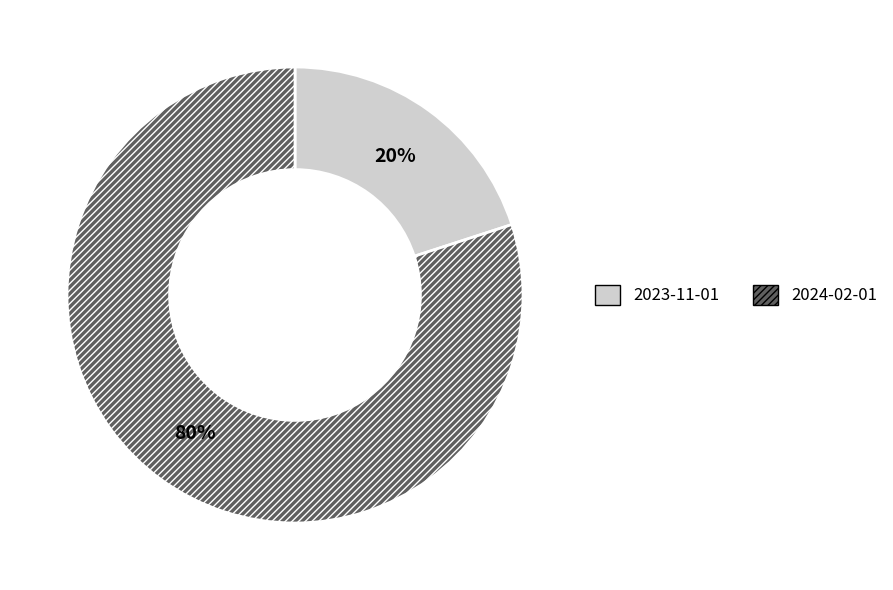

To the nearest percent, what is the average slice percentage?

50%